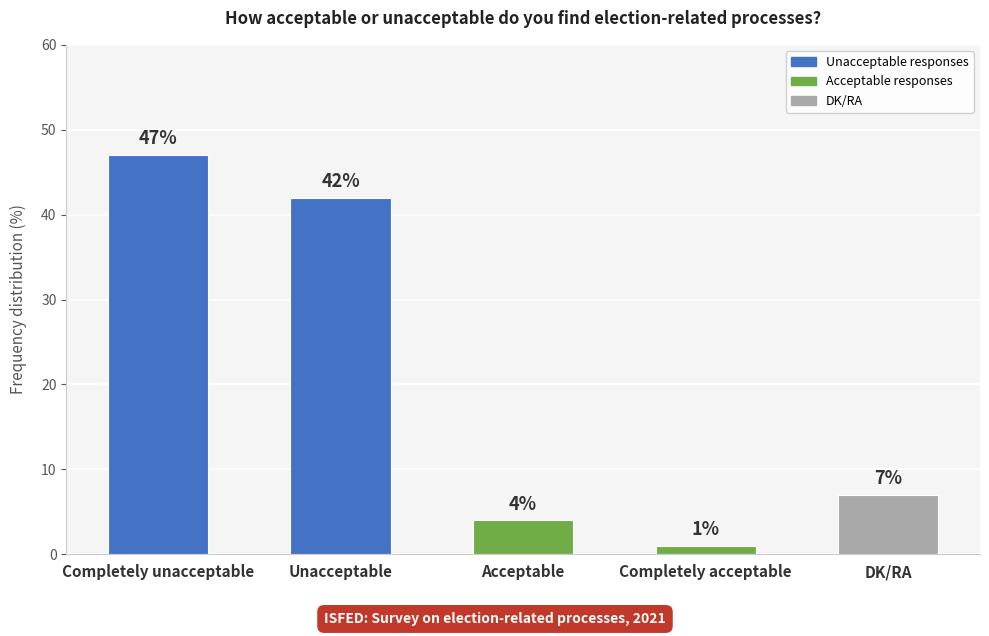

What is the sum of the values at Unacceptable and DK/RA?

49